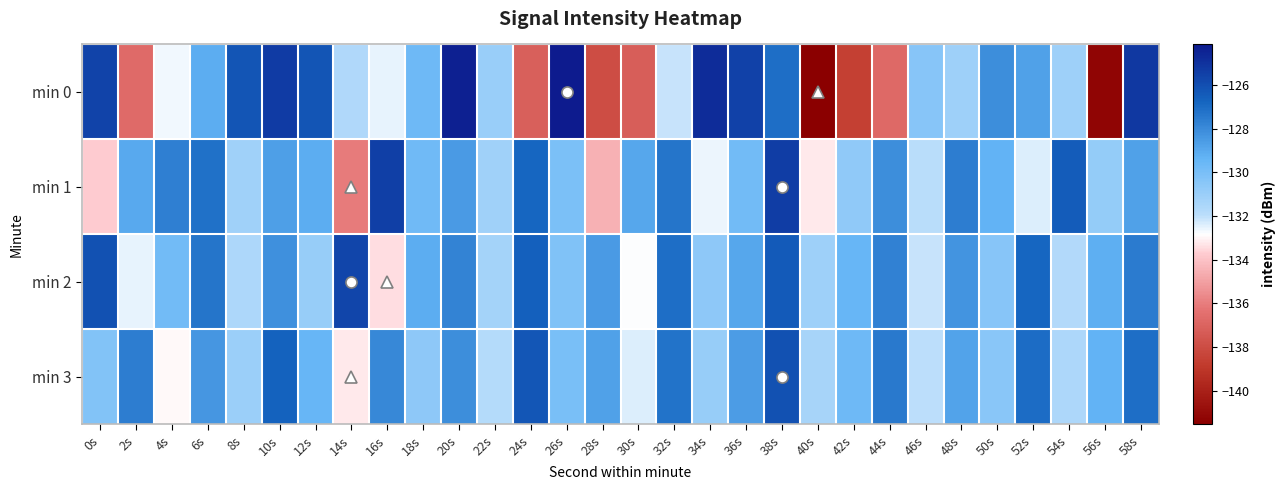

How many series are shown in this chart?

4